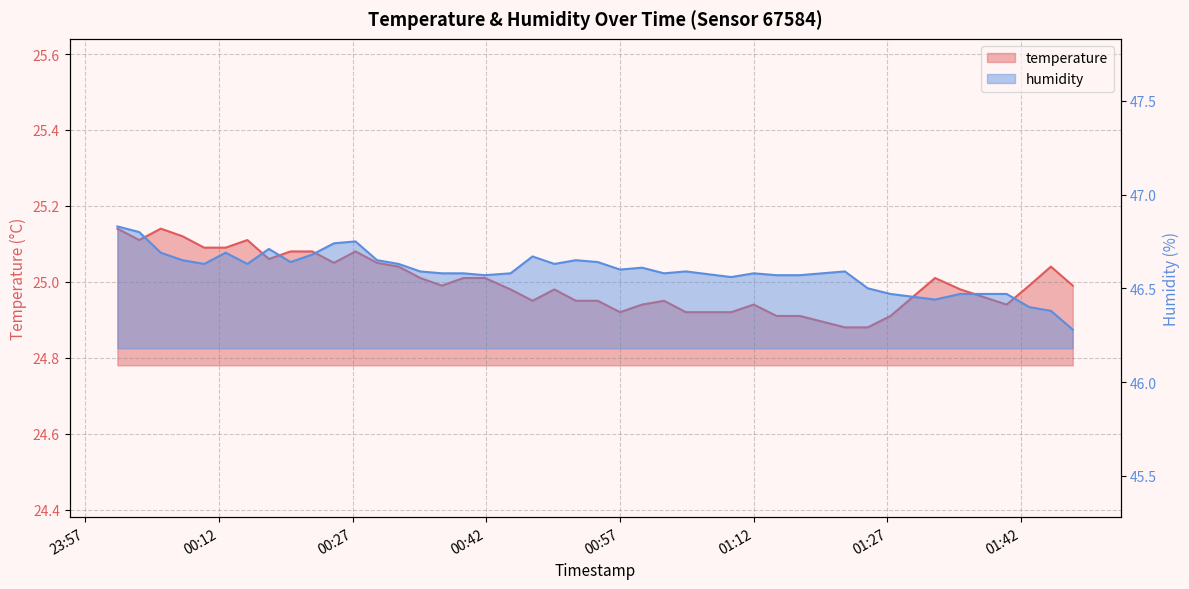

What is the difference between the second highest and second lowest values in the temperature series?

0.3